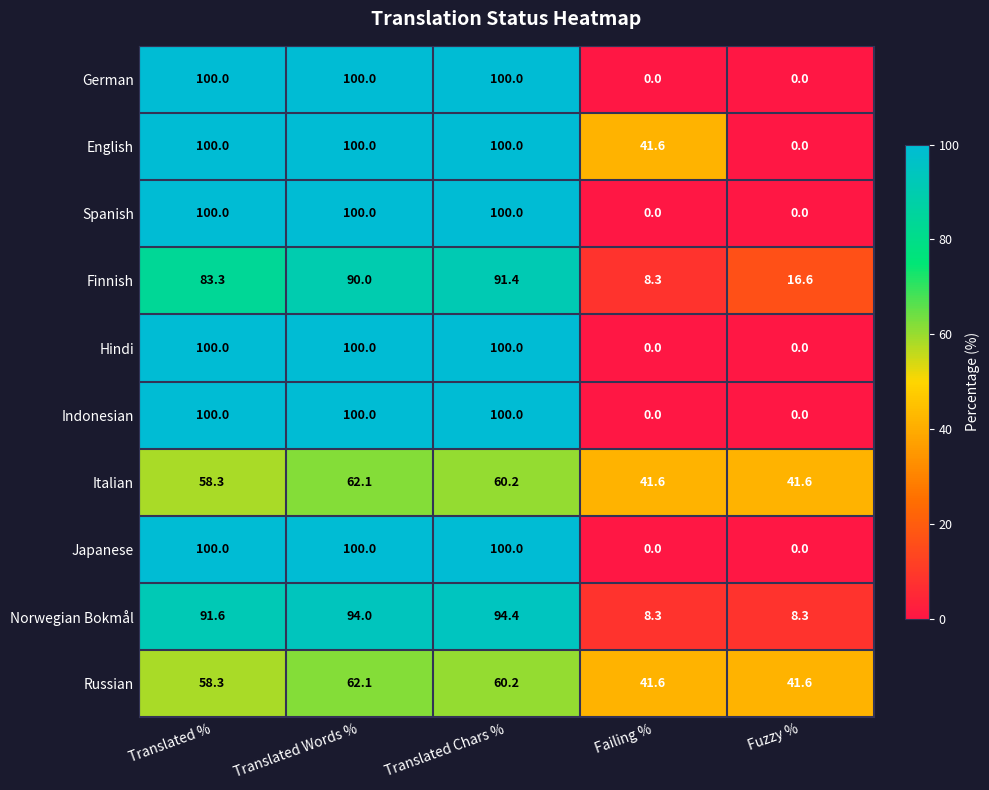

List the labels in order of Finnish value, smallest first.

Failing %, Fuzzy %, Translated %, Translated Words %, Translated Chars %